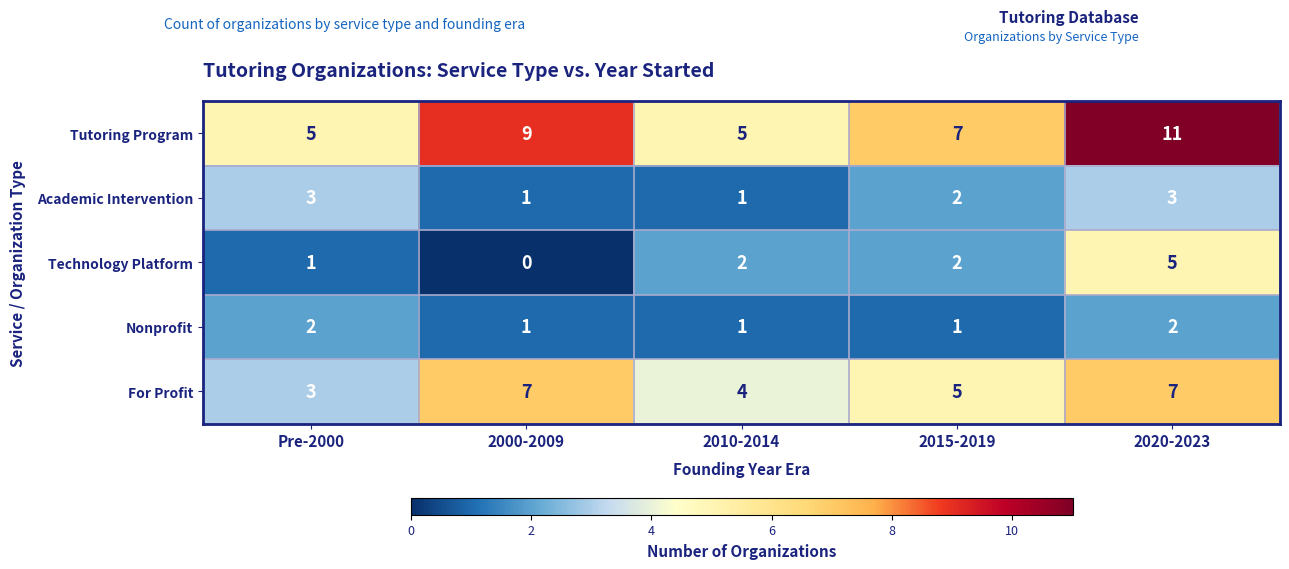

Which series has the widest spread of values?

Tutoring Program